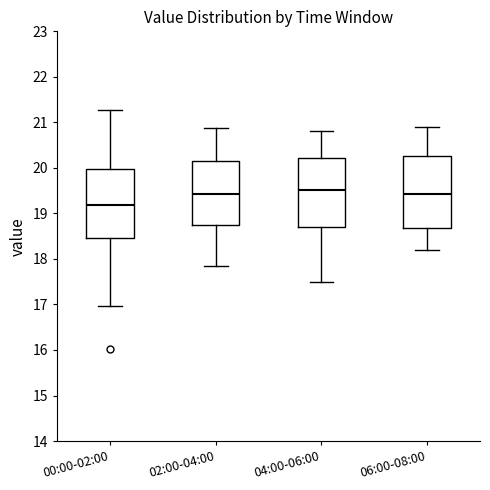

Where does the lower whisker of the box for 00:00-02:00 end on the y-axis? The values are not printed on the chart, so give them approximately, as read against the axis.

17.0